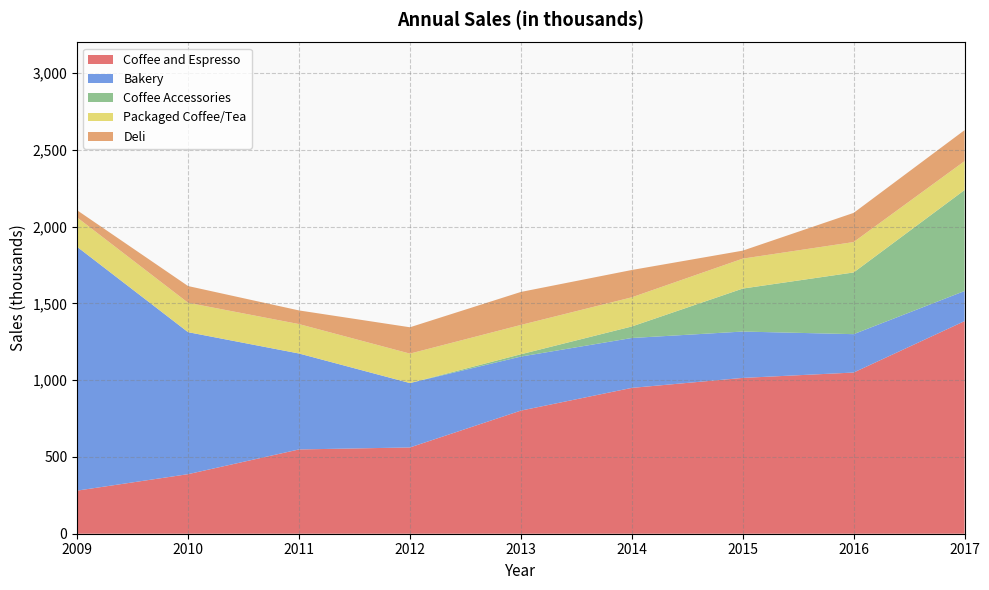

What value does the Coffee and Espresso series have at 2010?

388.0